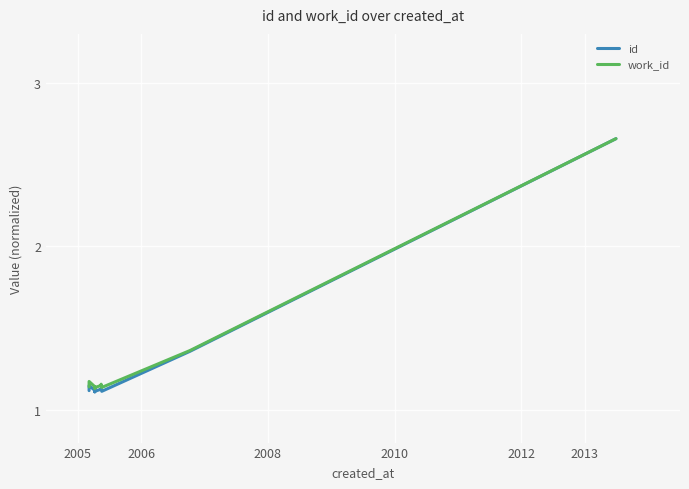

Rank the series by their average value, from highest to lowest.

work_id, id